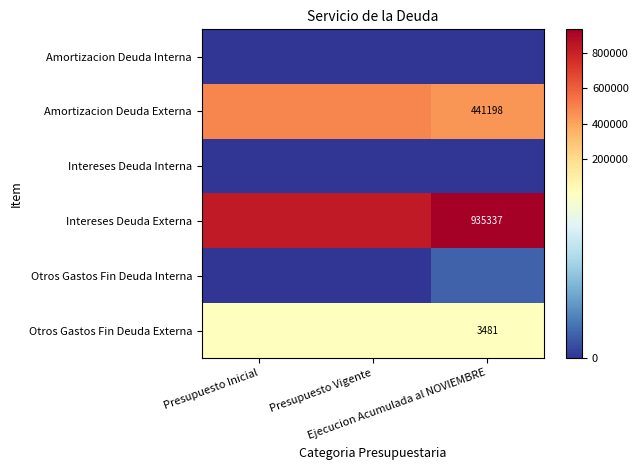

What is the difference between the maximum and minimum values in the Otros Gastos Fin Deuda Externa series?

291